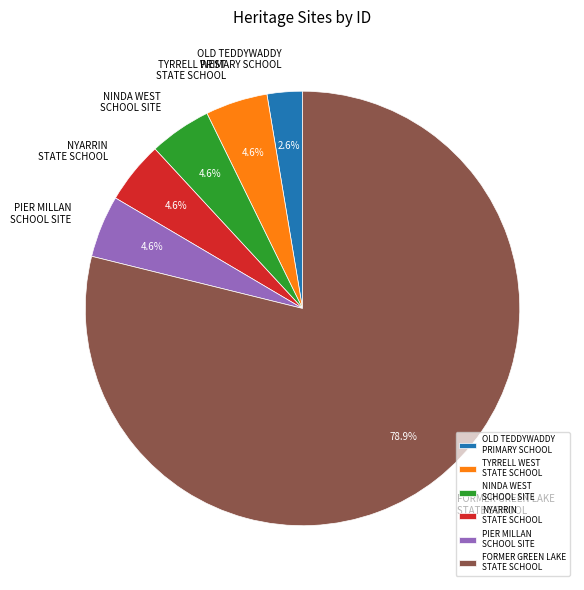

How much of the chart is everything except PIER MILLAN SCHOOL SITE?

95.4%